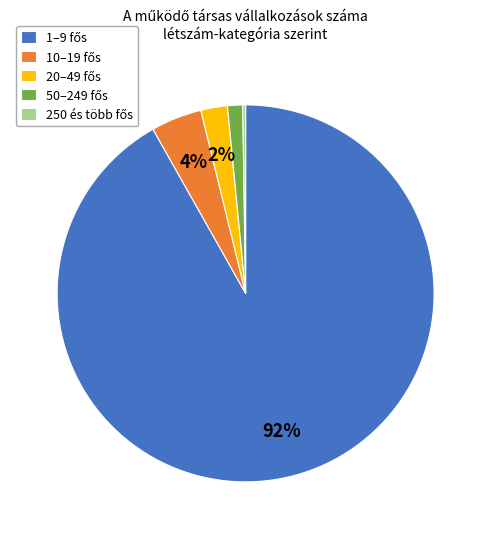

Is there a majority slice in this chart?

Yes